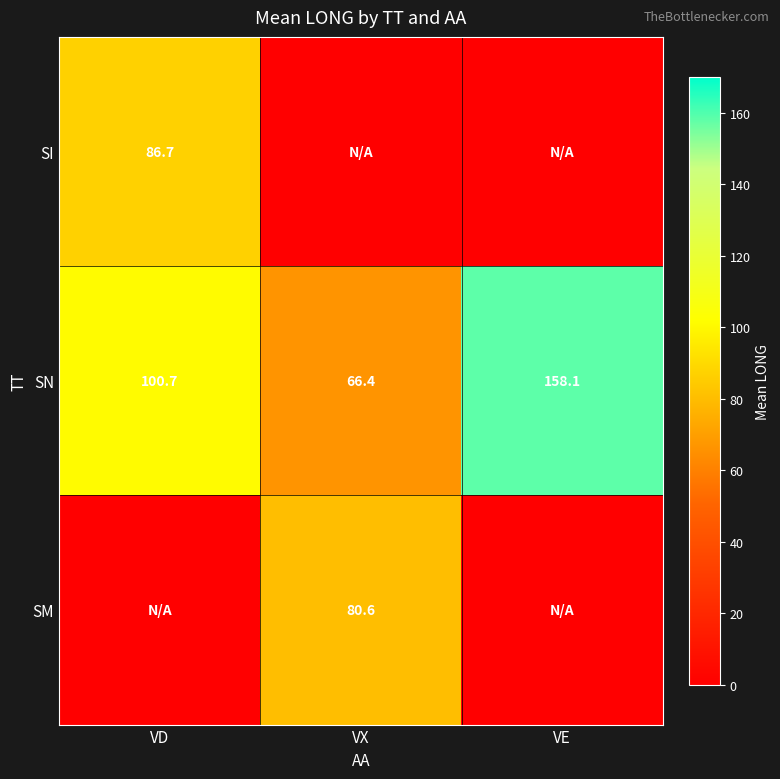

What is the total value across all series at VD?

187.4